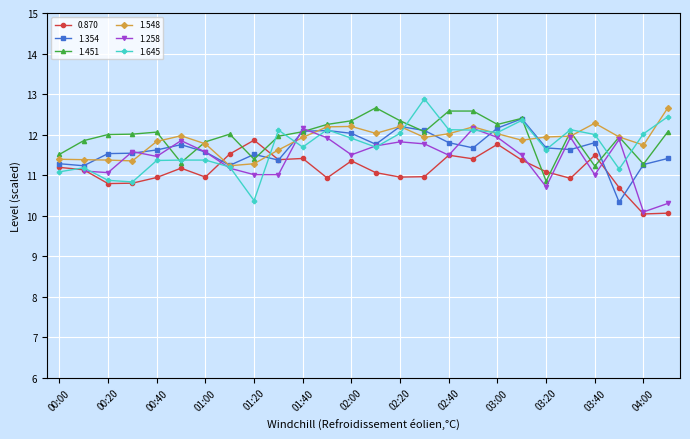

True or false: 1.645 has a value of 10.4 at 01:20.

True